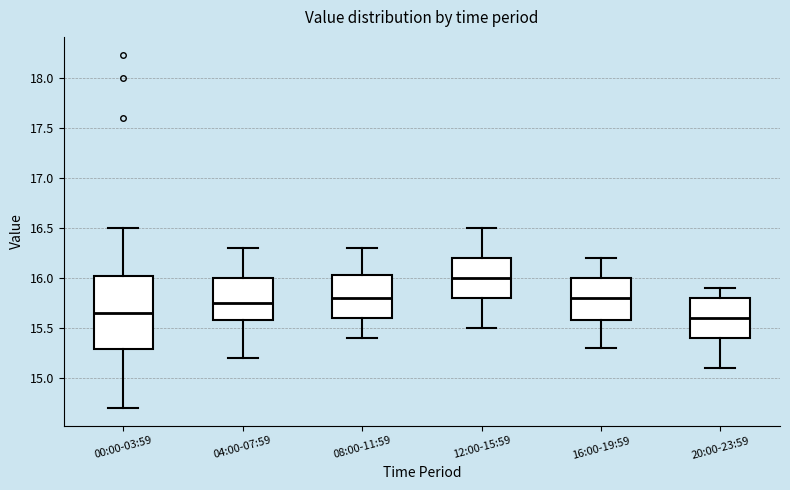

Reading left to right, transcribe this box plot: for each box, give where its median line is, the range the box spans, and where its two whiskers end, as read against the y-axis. The values are not printed on the chart, so give them approximately, as read against the axis.

00:00-03:59: median 15.65, box 15.30 to 16.00, whiskers 14.70 to 16.50
04:00-07:59: median 15.75, box 15.60 to 16.00, whiskers 15.20 to 16.30
08:00-11:59: median 15.80, box 15.60 to 16.05, whiskers 15.40 to 16.30
12:00-15:59: median 16.00, box 15.80 to 16.20, whiskers 15.50 to 16.50
16:00-19:59: median 15.80, box 15.60 to 16.00, whiskers 15.30 to 16.20
20:00-23:59: median 15.60, box 15.40 to 15.80, whiskers 15.10 to 15.90